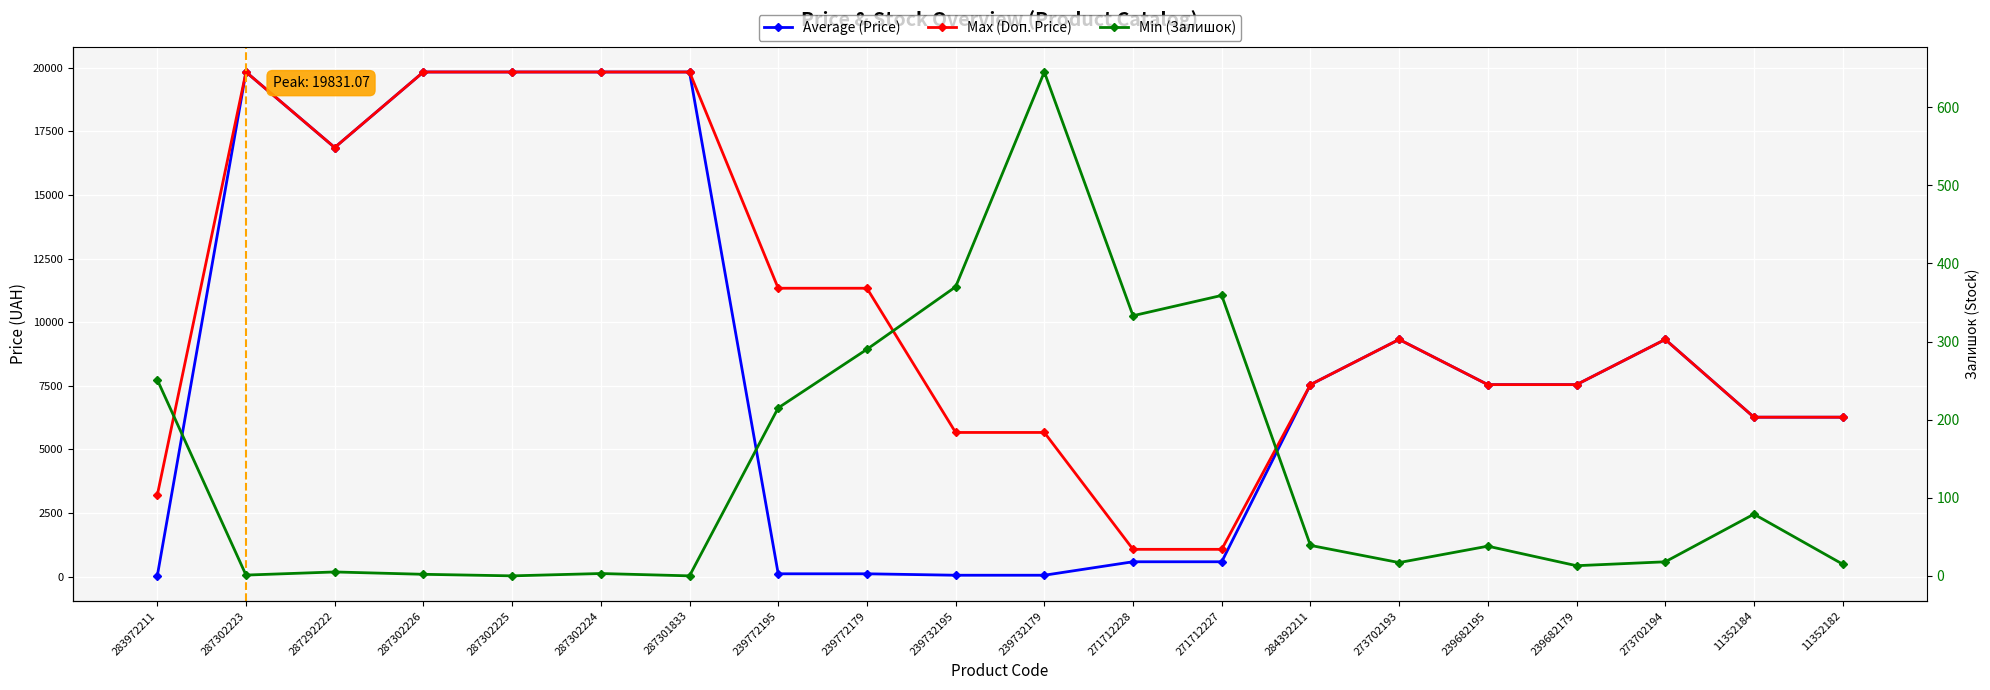

How many lines are shown in the chart?

3